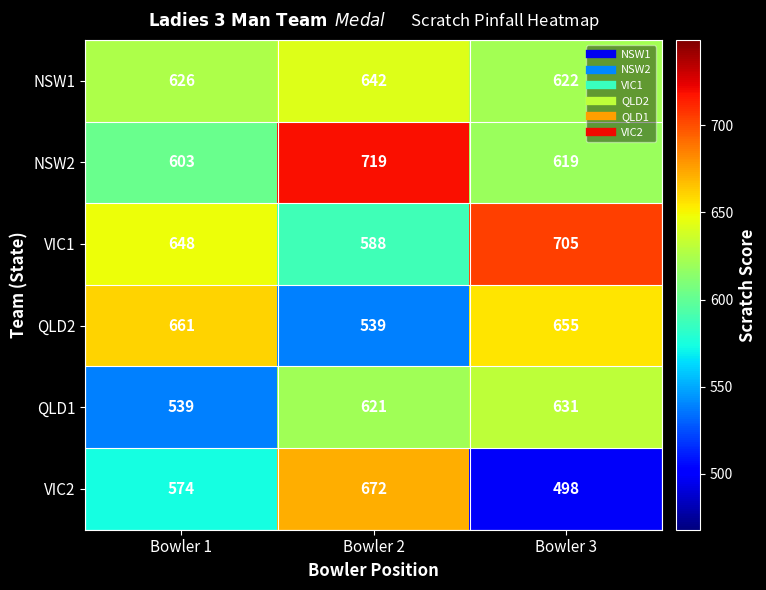

What is the difference between the highest and lowest values at Bowler 1?

122